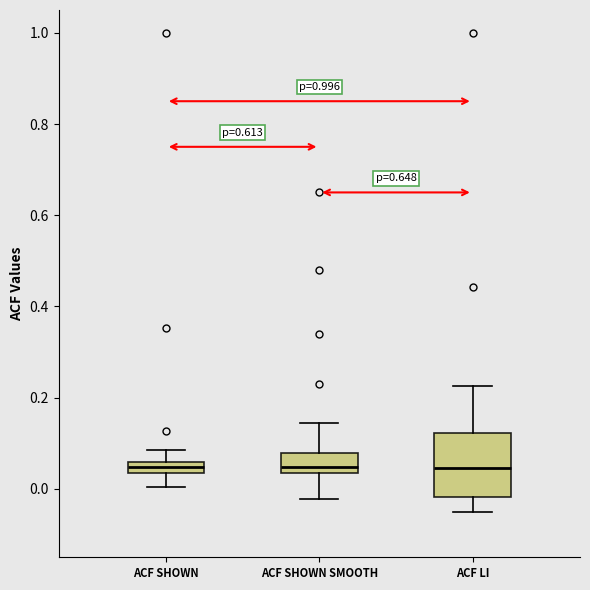

Where does the upper whisker of the box for ACF SHOWN SMOOTH end on the y-axis? The values are not printed on the chart, so give them approximately, as read against the axis.

0.14